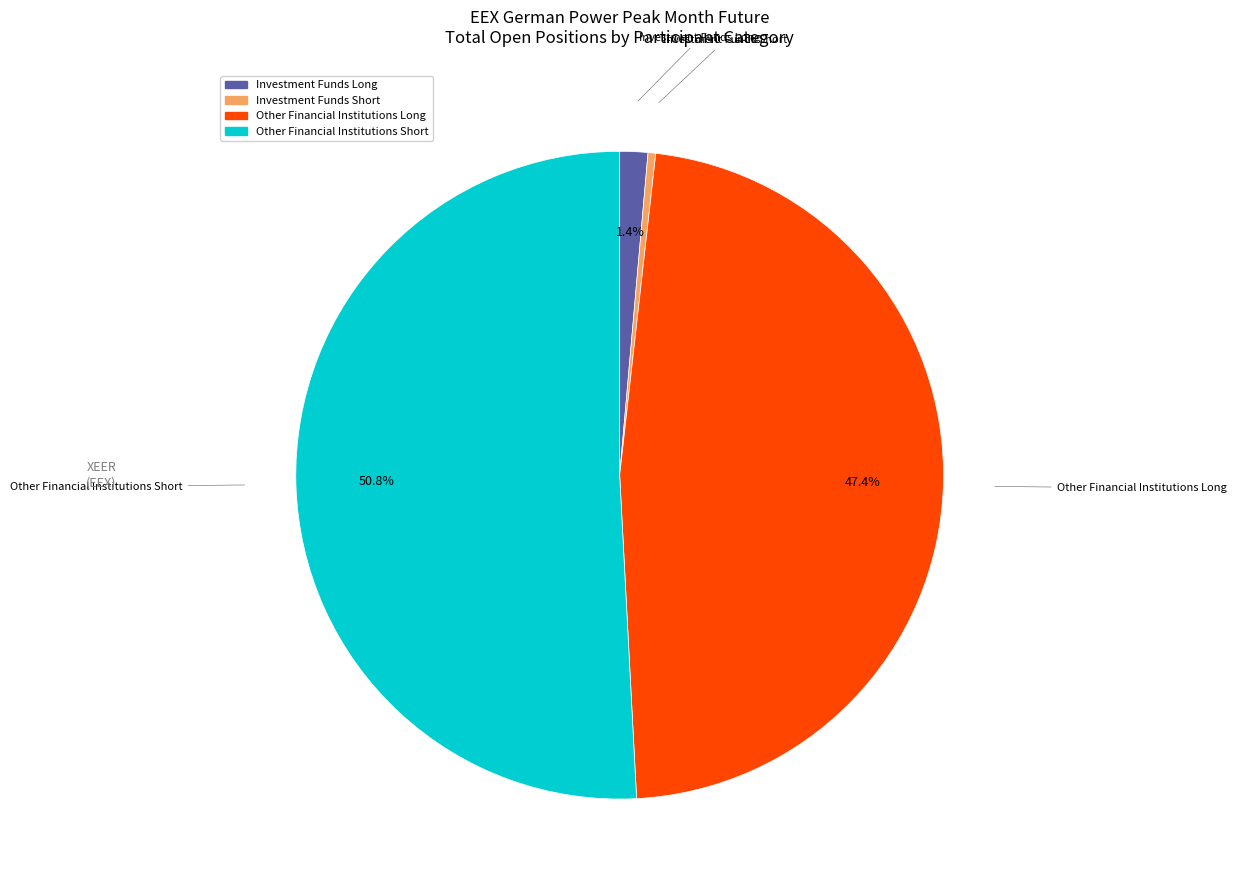

To the nearest percent, what portion does Investment Funds Long represent?

1%